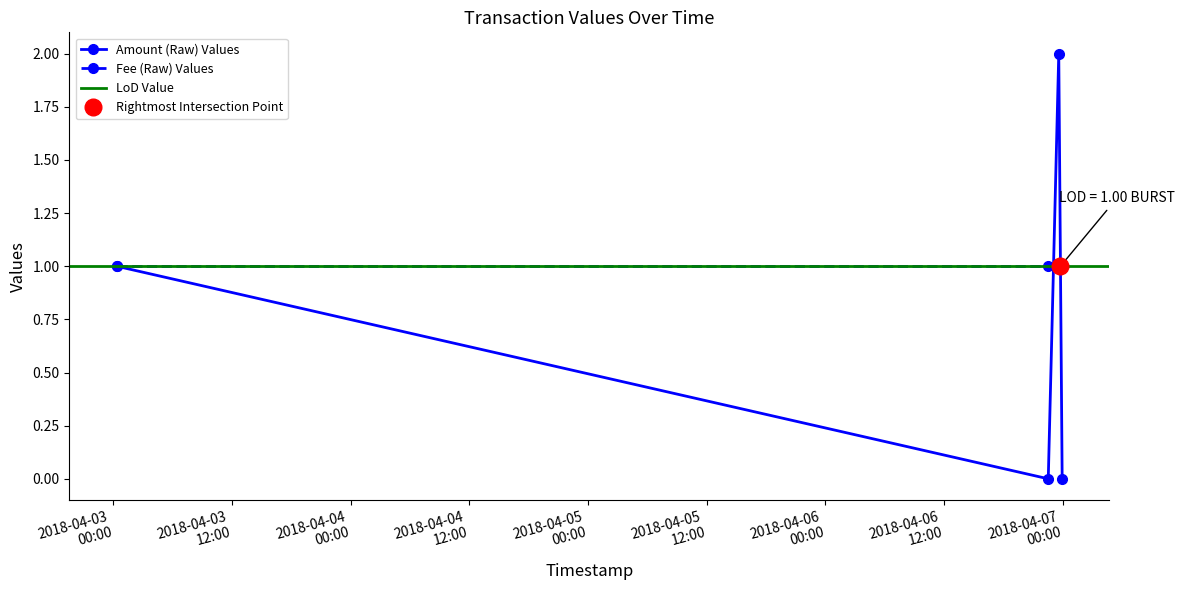

How many values are above zero?

2